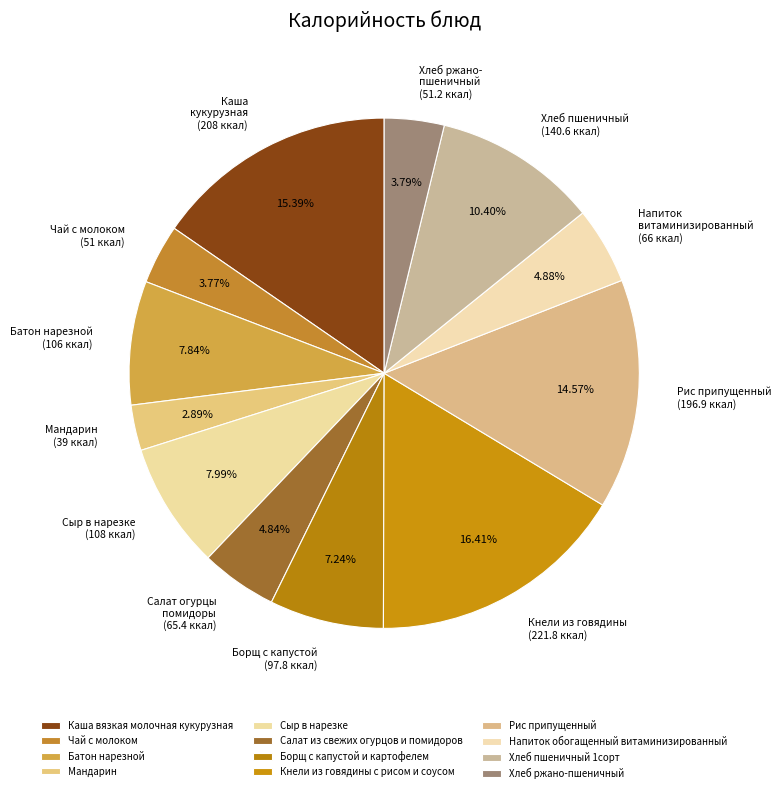

Does Хлеб ржано-пшеничный account for over 50% of the chart?

No